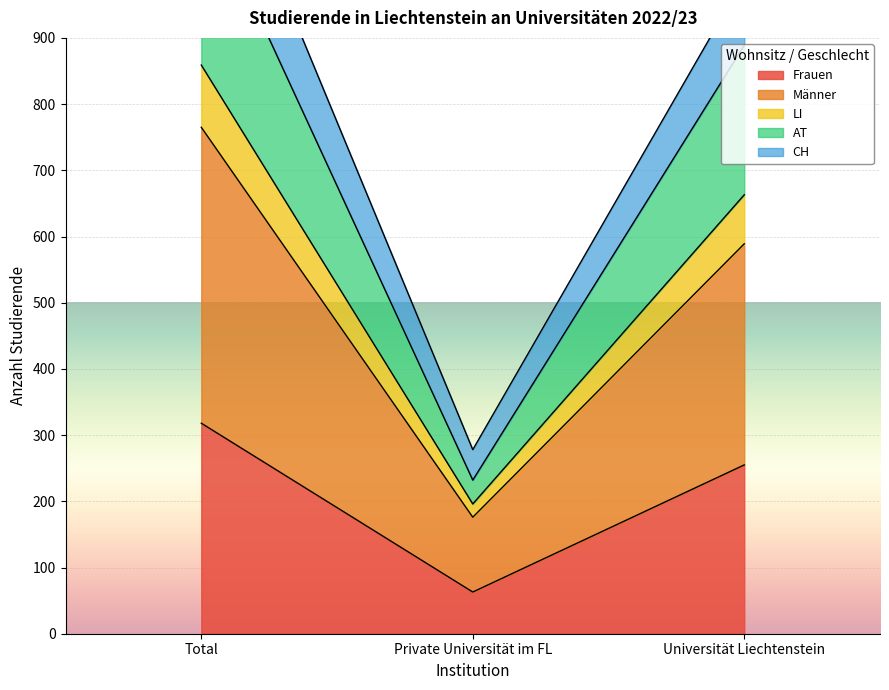

Rank the categories by Frauen value from highest to lowest.

Total, Universität Liechtenstein, Private Universität im FL